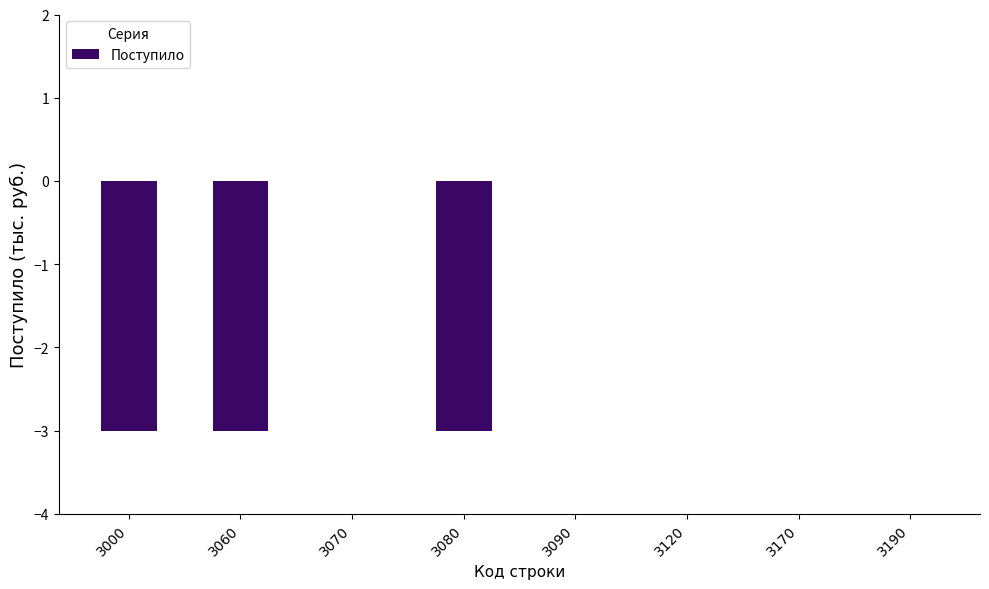

What is the change in value from 3060 to 3190?

+3